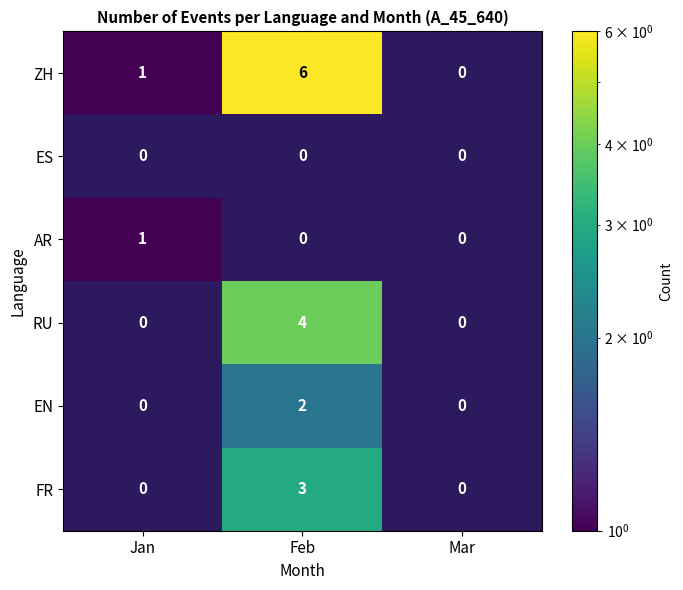

Which has a higher value, Feb or Jan?

Feb